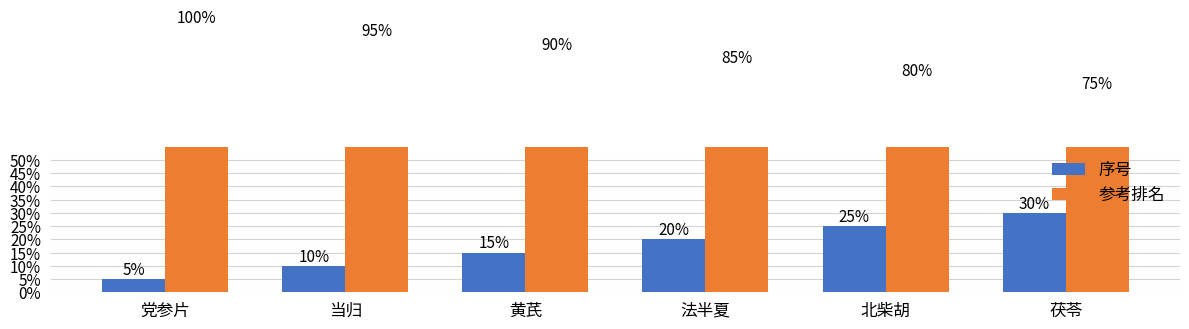

Which series has the largest range (max minus min)?

序号